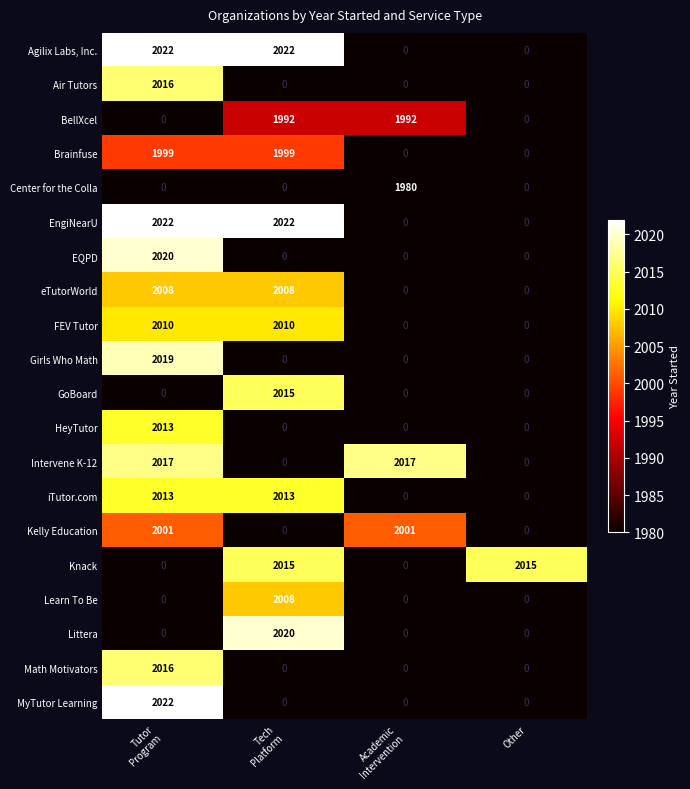

How many positive values does the Math Motivators series have?

1